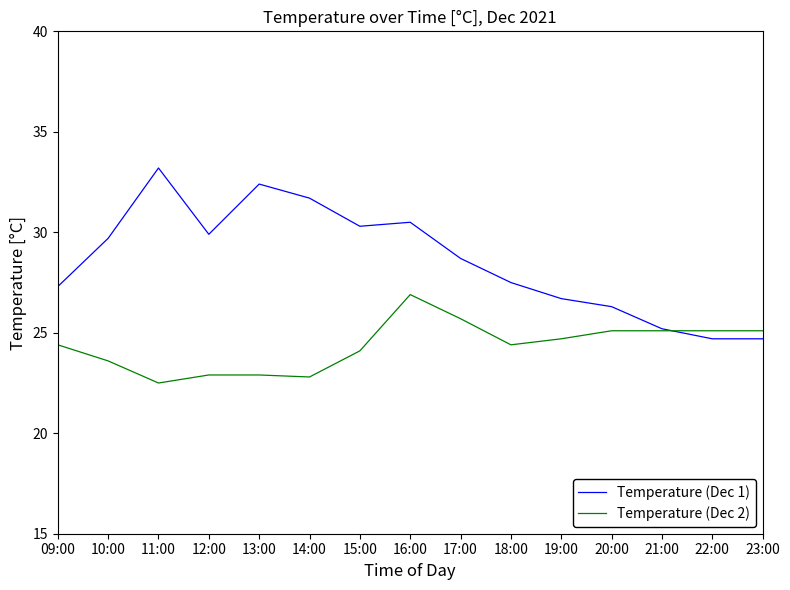

Rank the series by their maximum value, from highest to lowest.

Temperature (Dec 1), Temperature (Dec 2)